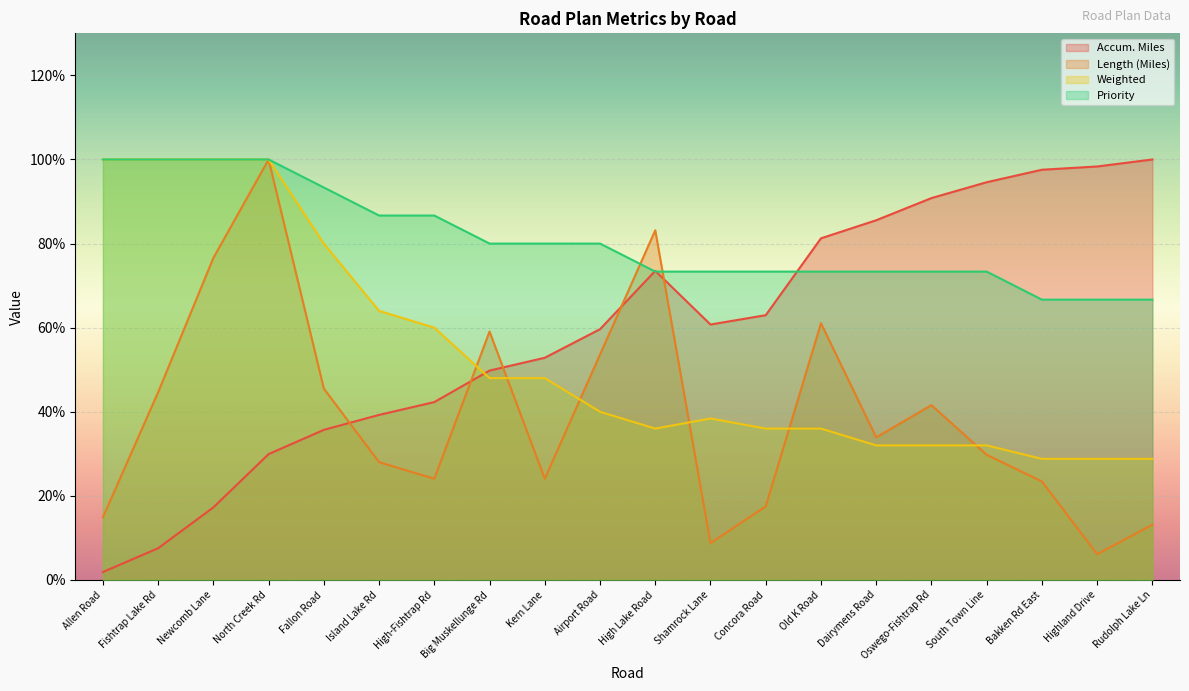

Reading right to left, transcribe all the data shown in this chart.

Accum. Miles: 100.0	98.3	97.6	94.6	90.8	85.5	81.2	63.0	60.7	73.5	59.6	52.8	49.8	42.3	39.3	35.7	29.9	17.3	7.5	1.9
Length (Miles): 13.1	6.1	23.4	29.8	41.6	33.9	61.1	17.5	8.8	83.2	53.6	24.1	59.1	24.1	28.0	45.5	100.0	76.6	44.6	14.9
Weighted: 28.8	28.8	28.8	32.0	32.0	32.0	36.0	36.0	38.4	36.0	40.0	48.0	48.0	60.0	64.0	80.0	100.0	100.0	100.0	100.0
Priority: 66.7	66.7	66.7	73.3	73.3	73.3	73.3	73.3	73.3	73.3	80.0	80.0	80.0	86.7	86.7	93.3	100.0	100.0	100.0	100.0